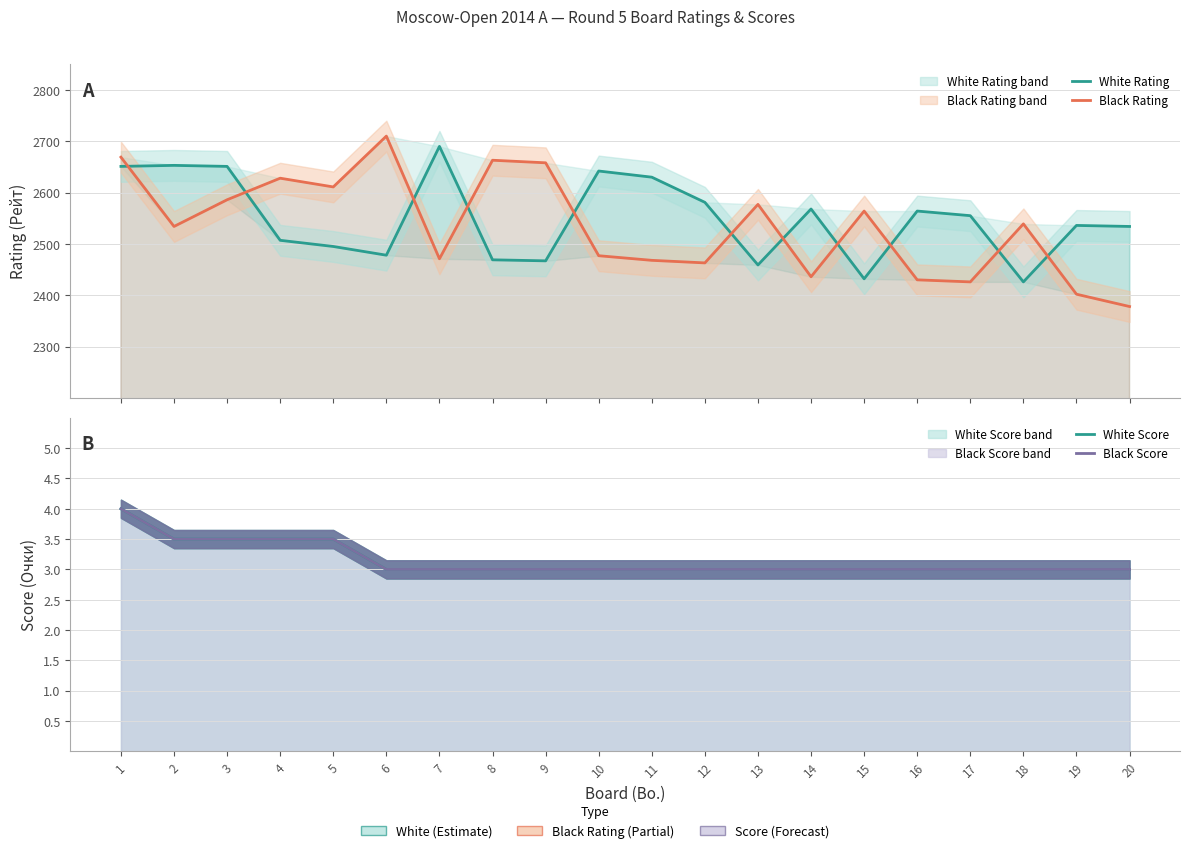

What is the lowest value of the Black Rating series?

2378.0